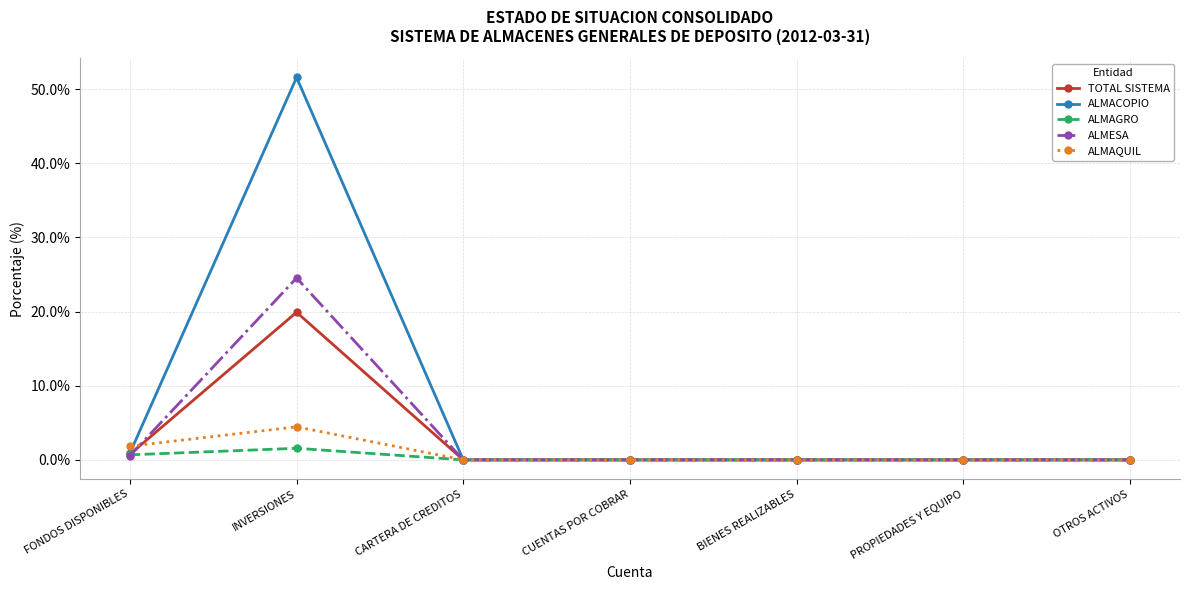

What is the maximum value shown in the chart?

51.6